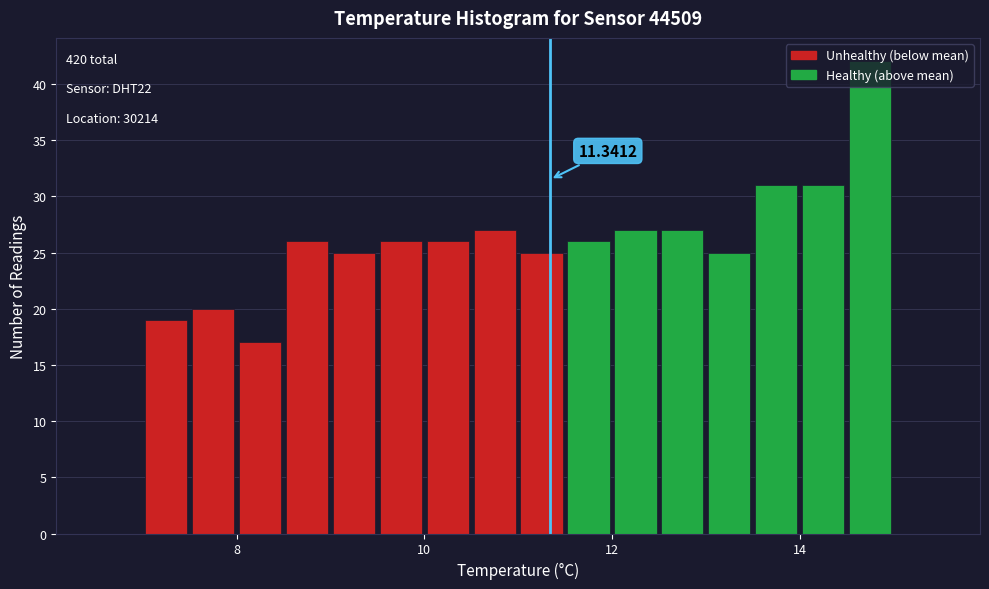

Around what value on the x-axis is the tallest bar? Give the approximate position of its centre, as read against the axis.

14.8